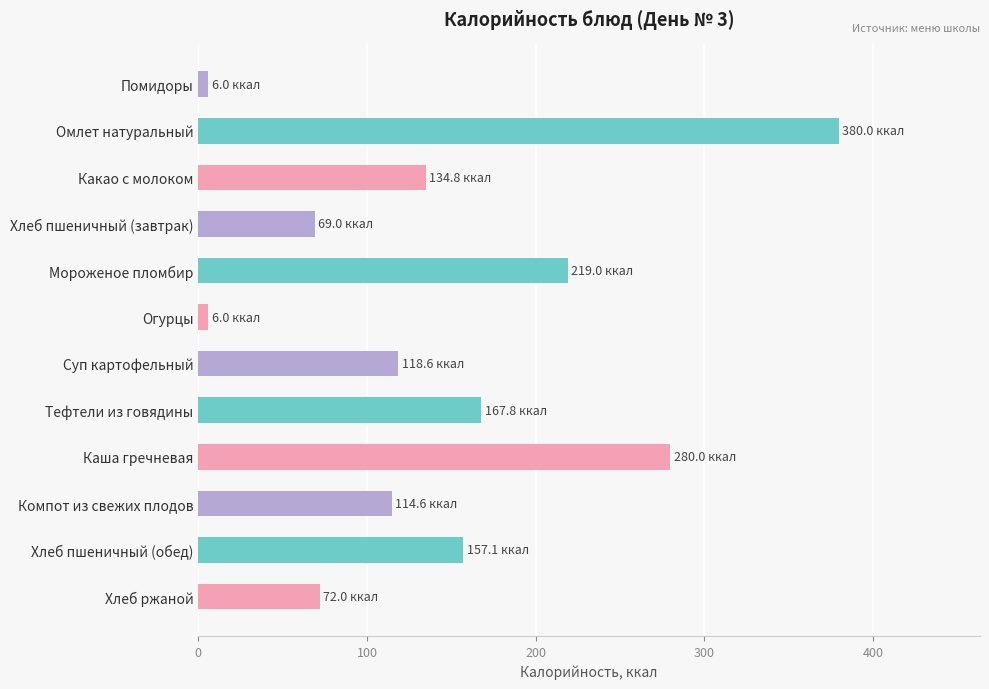

What is the approximate value at Хлеб пшеничный (обед)?

157.1